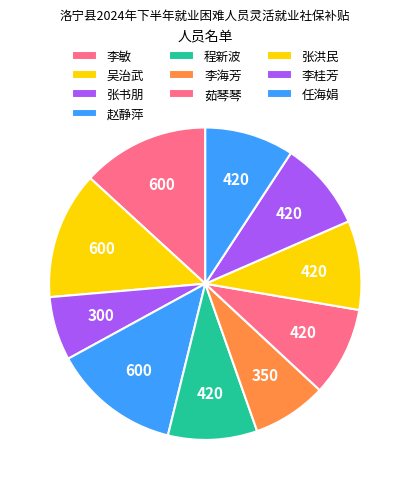

What percentage do 张书朋 and 李敏 together represent?

19.8%